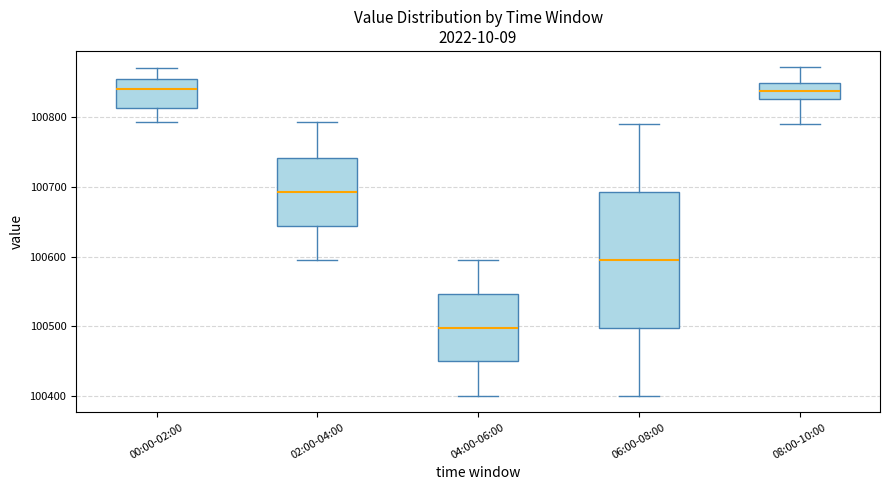

Reading left to right, read every box against the y-axis: the position of its median line, the range the box covers, and the ends of its whiskers. The values are not printed on the chart, so give them approximately, as read against the axis.

00:00-02:00: median 100840, box 100810 to 100850, whiskers 100790 to 100870
02:00-04:00: median 100690, box 100640 to 100740, whiskers 100600 to 100790
04:00-06:00: median 100500, box 100450 to 100550, whiskers 100400 to 100600
06:00-08:00: median 100600, box 100500 to 100690, whiskers 100400 to 100790
08:00-10:00: median 100840, box 100830 to 100850, whiskers 100790 to 100870